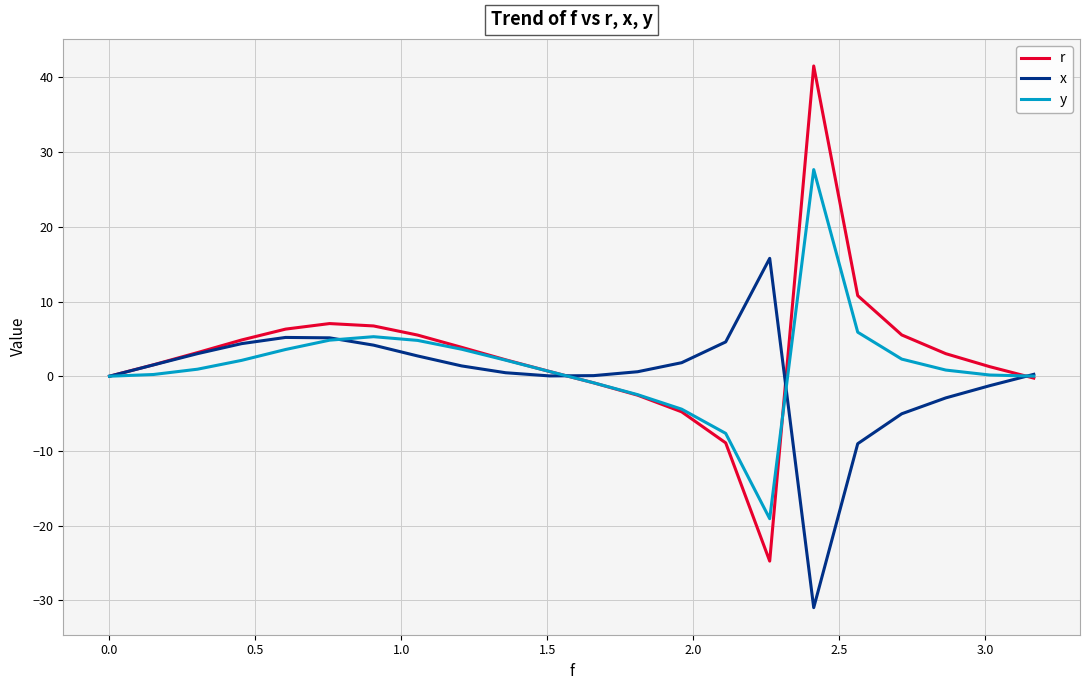

What is the maximum value shown in the chart?

41.5